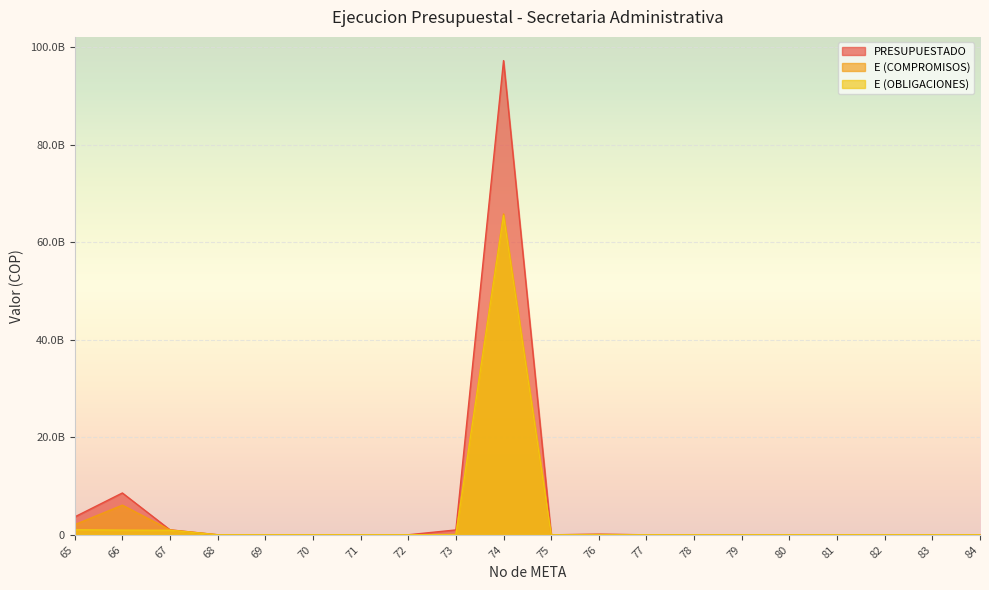

True or false: E (COMPROMISOS) and E (OBLIGACIONES) cross at least once.

False